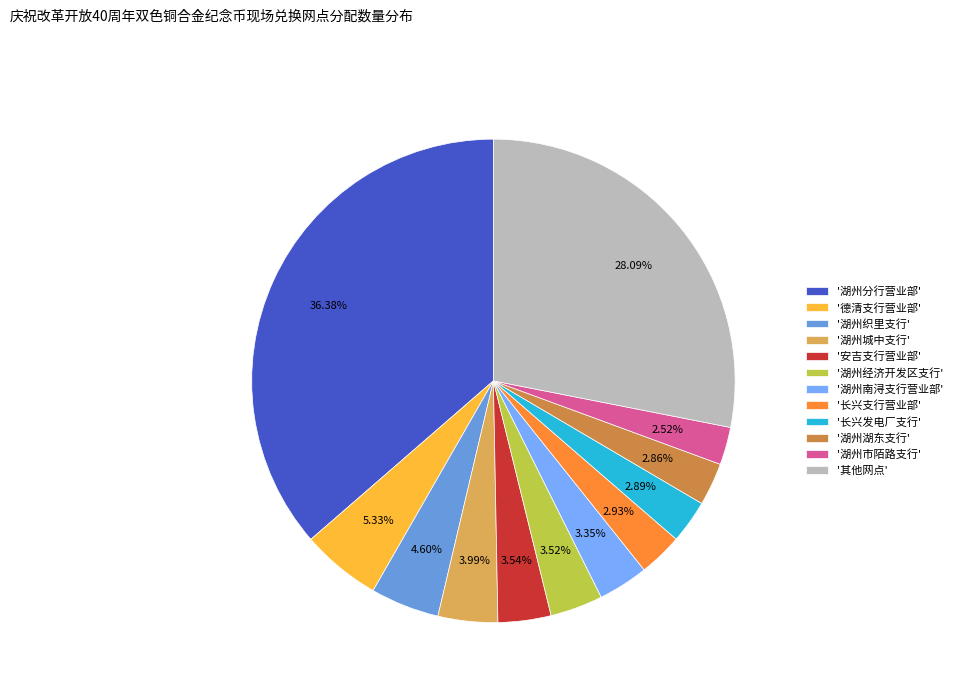

Does '湖州城中支行' represent more than half of the total?

No